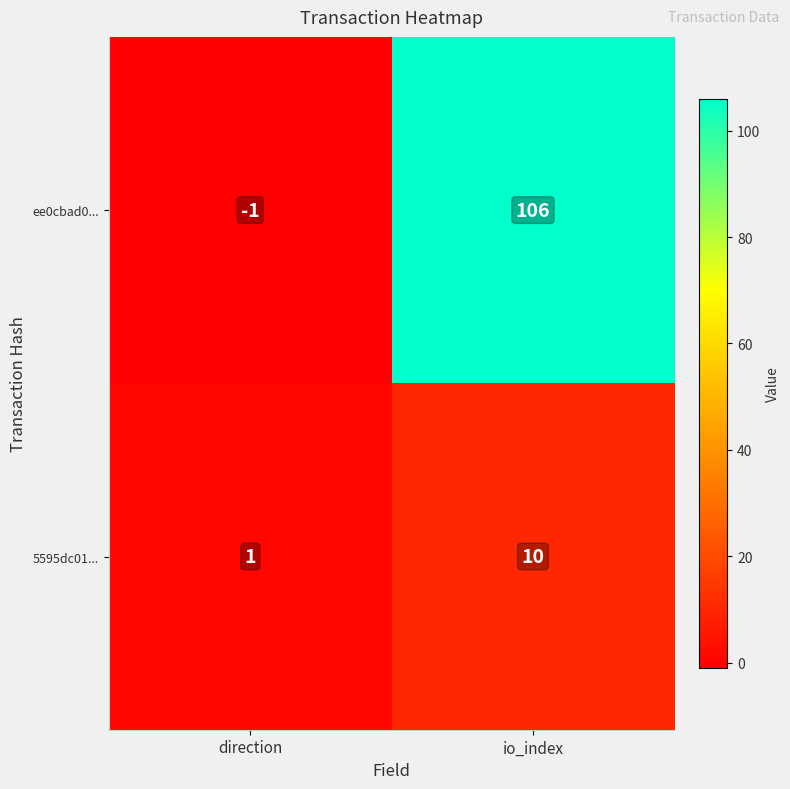

What is the approximate value of ee0cbad0... at io_index, to the nearest 10?

110